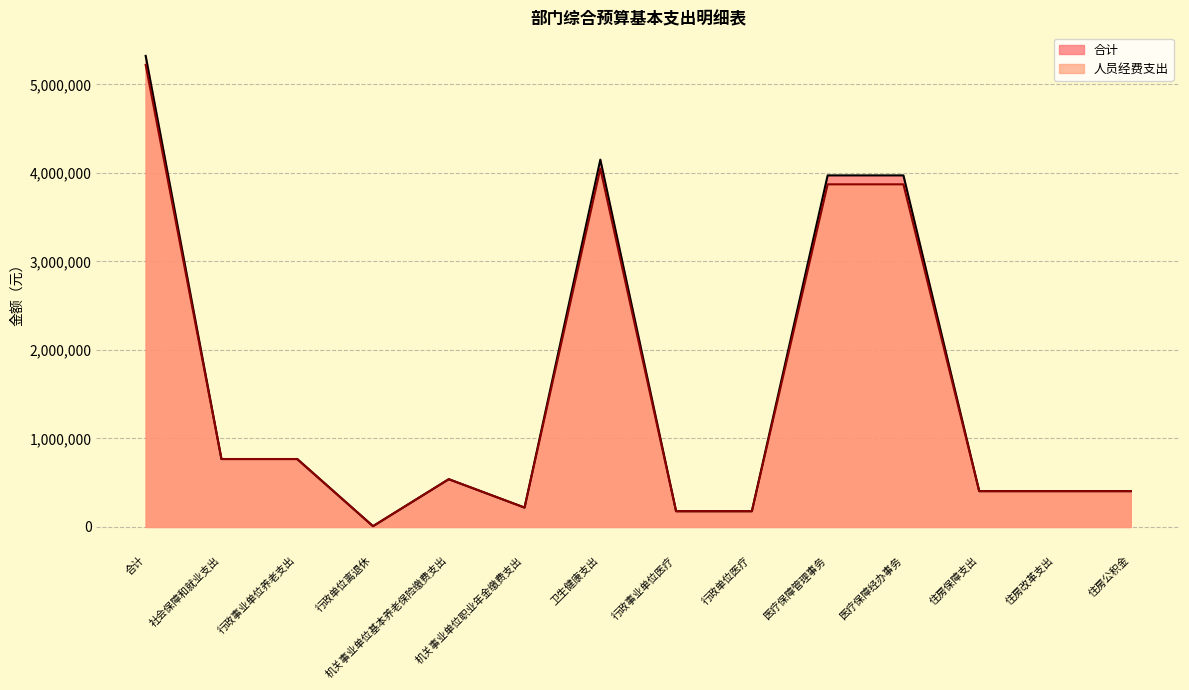

At which label does 合计 reach its minimum?

行政单位离退休